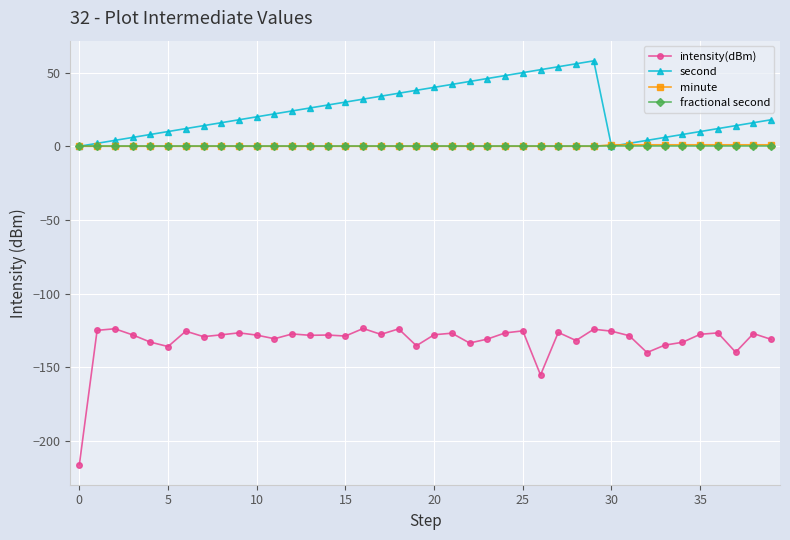

What is the minimum value for intensity(dBm)?

-216.1